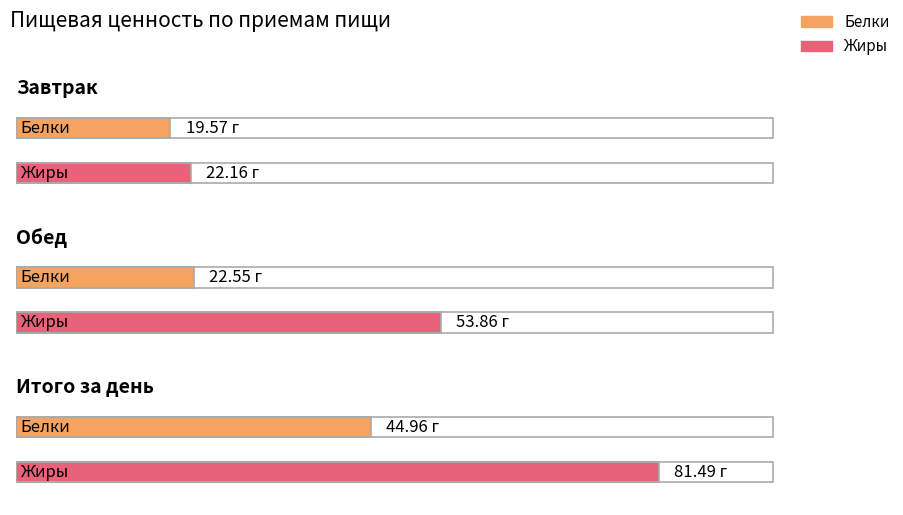

Which has a higher value, Обед or Завтрак?

Обед